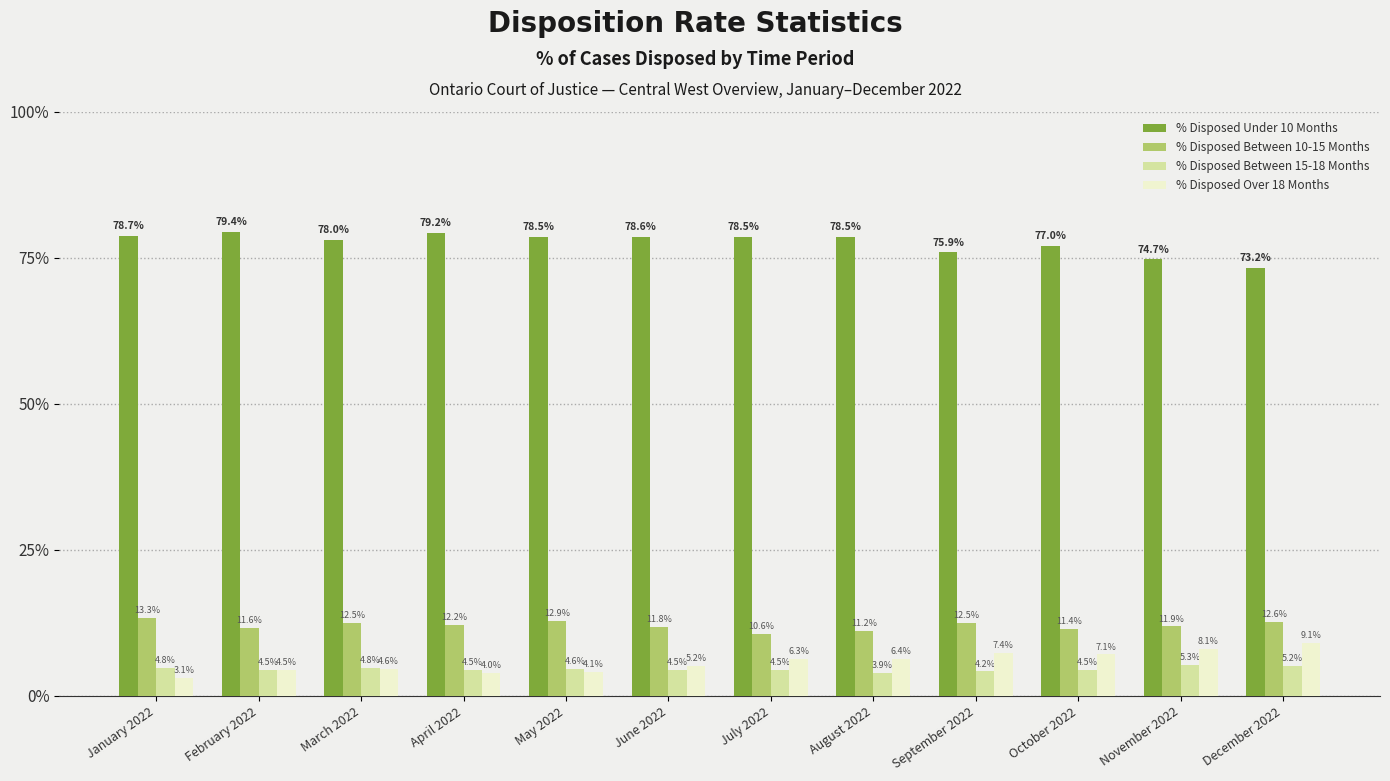

Which series has the largest total across all categories?

% Disposed Under 10 Months